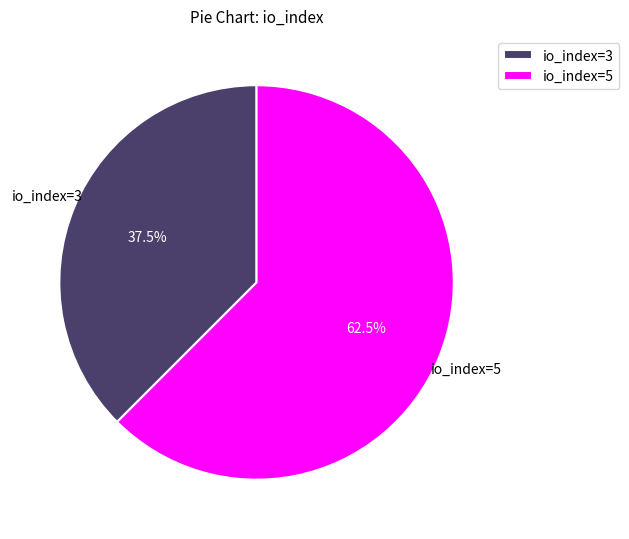

How many slices are in this pie chart?

2